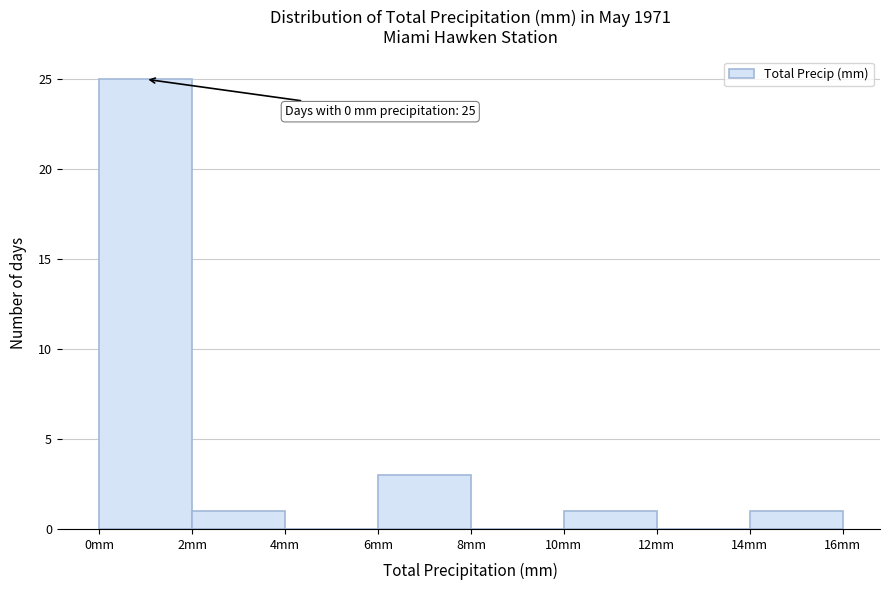

Over which range of the x-axis is the bar tallest?

0 to 2